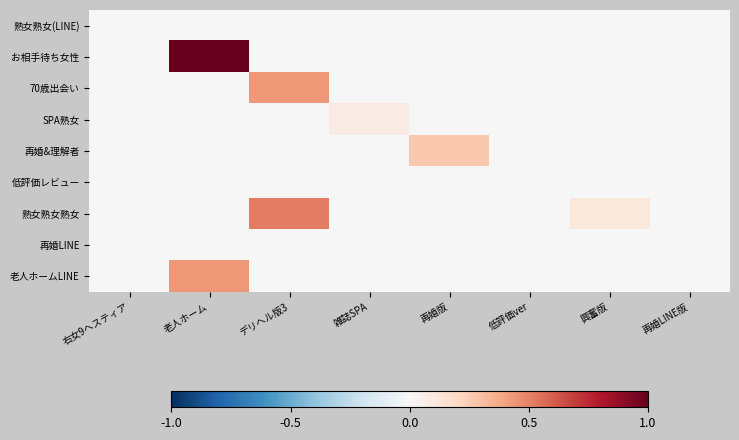

Which series has the widest spread of values?

お相手待ち女性